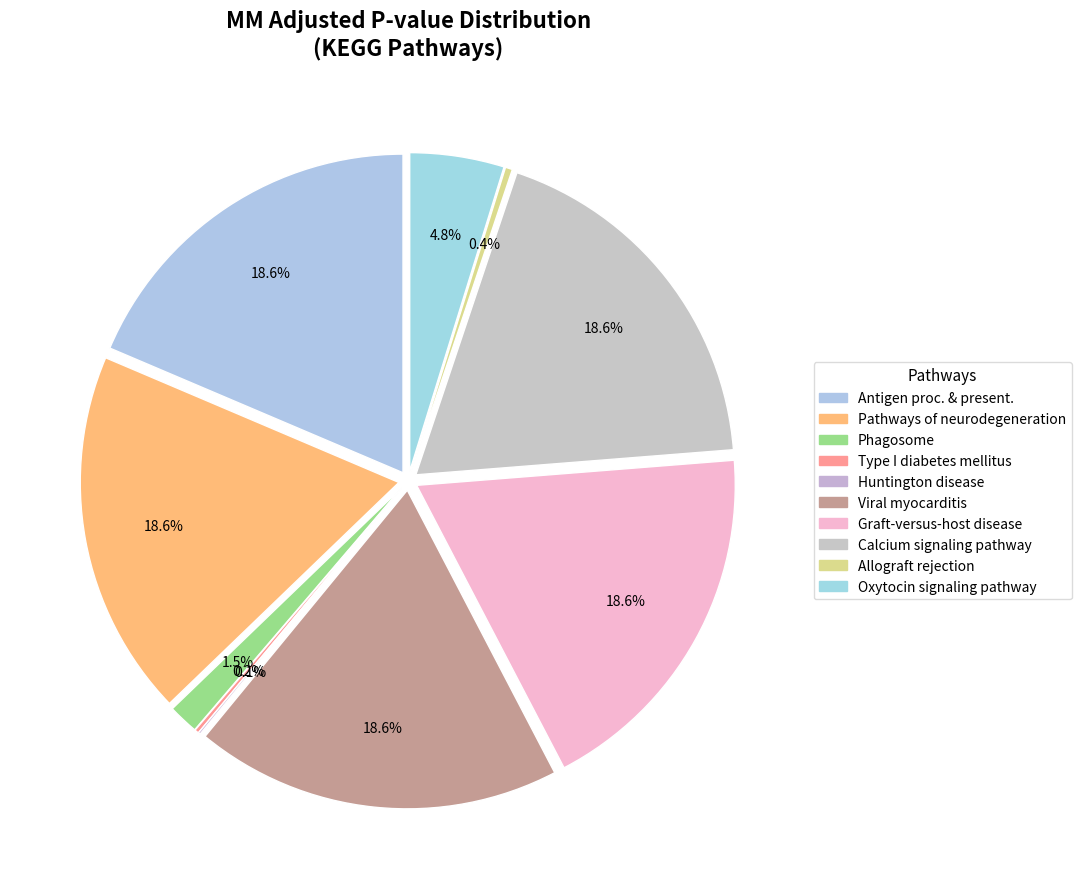

The Graft-versus-host disease slice represents 10% of the pie. True or false?

False